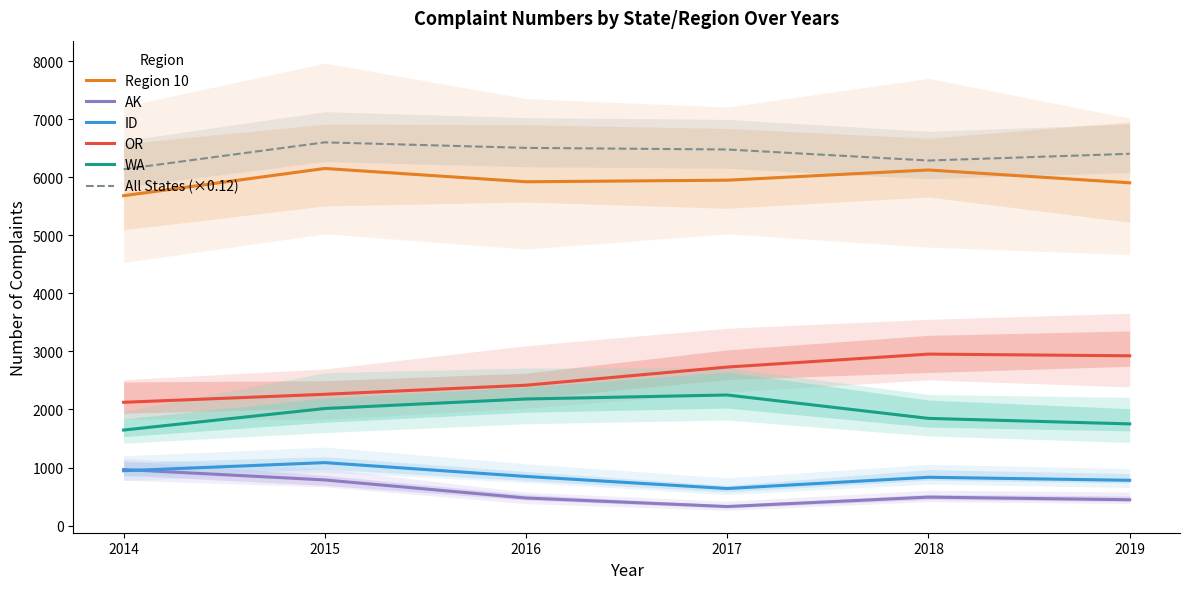

Does the chart have visible grid lines?

No